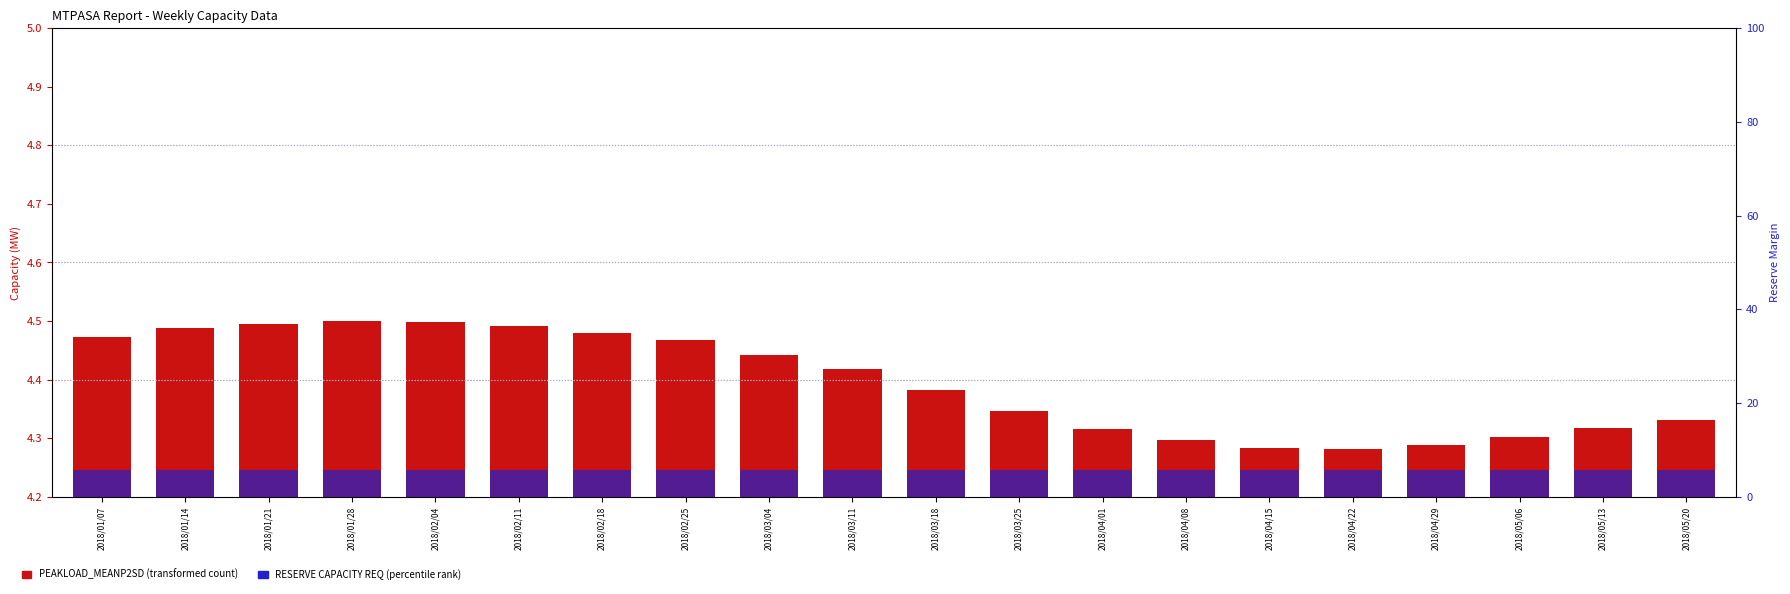

Rank the series at 2018/02/11 from lowest to highest value.

RESERVE CAPACITY REQ, PEAKLOAD_MEANP2SD